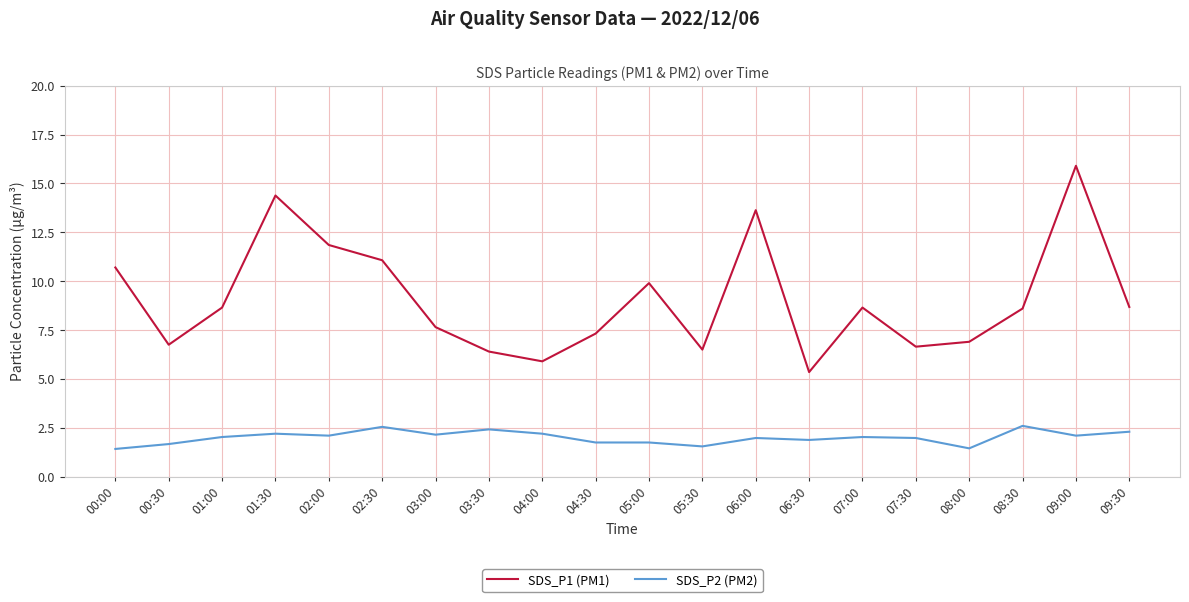

Is this an area chart (filled region under the line)?

No